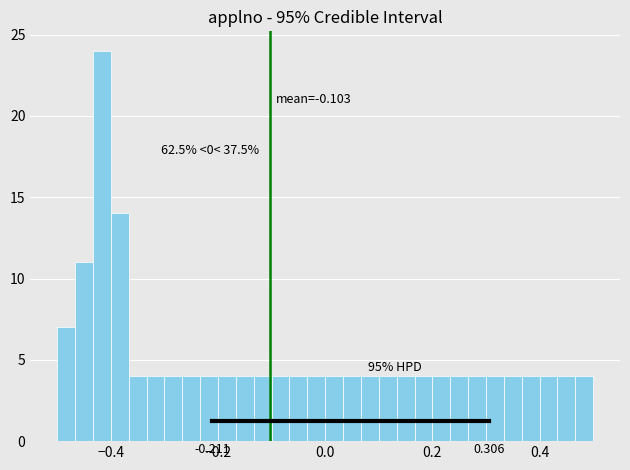

Around what value on the x-axis is the tallest bar? Give the approximate position of its centre, as read against the axis.

-0.42